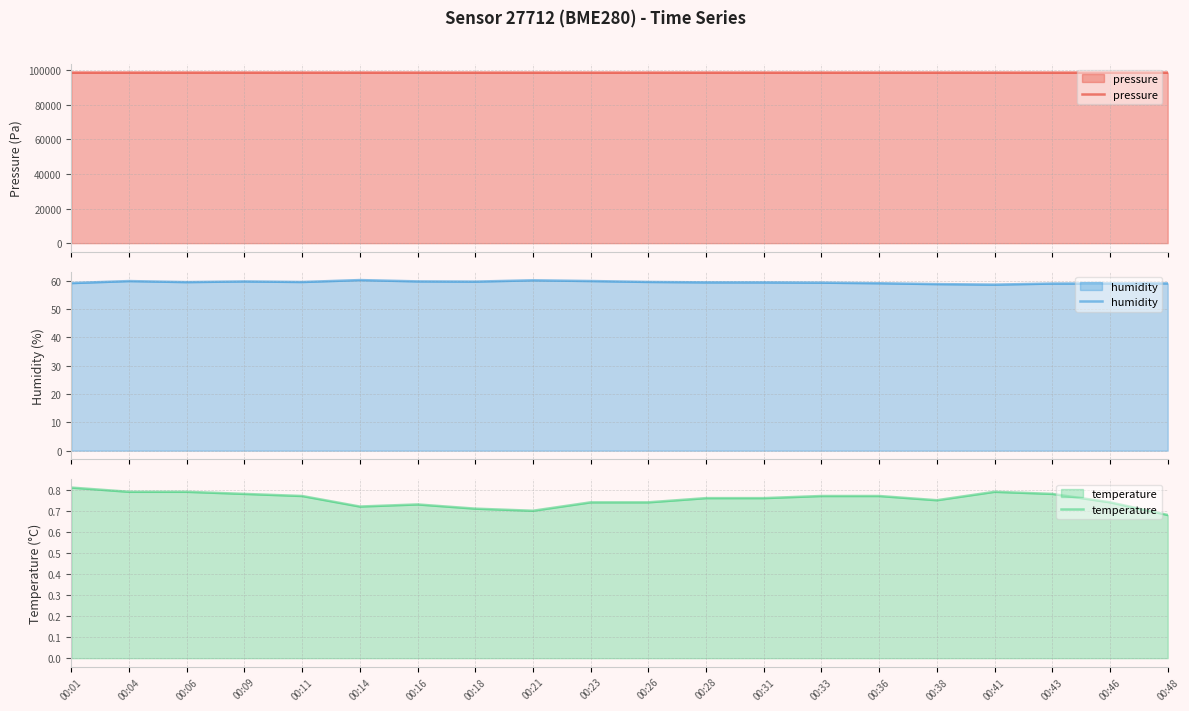

List the labels in order of humidity value, smallest first.

00:41, 00:38, 00:43, 00:46, 00:48, 00:36, 00:01, 00:33, 00:31, 00:28, 00:06, 00:11, 00:26, 00:18, 00:09, 00:16, 00:04, 00:23, 00:21, 00:14